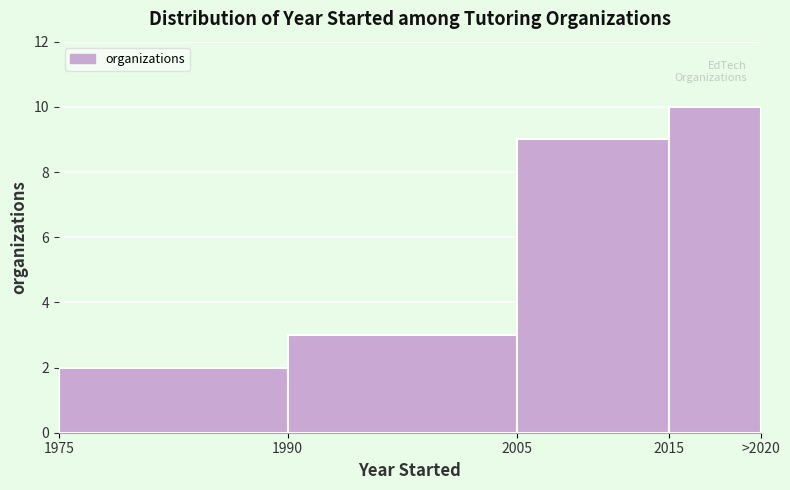

Reading right to left, what are all the values shown in this chart?

2015=10	2005=9	1990=3	1975=2